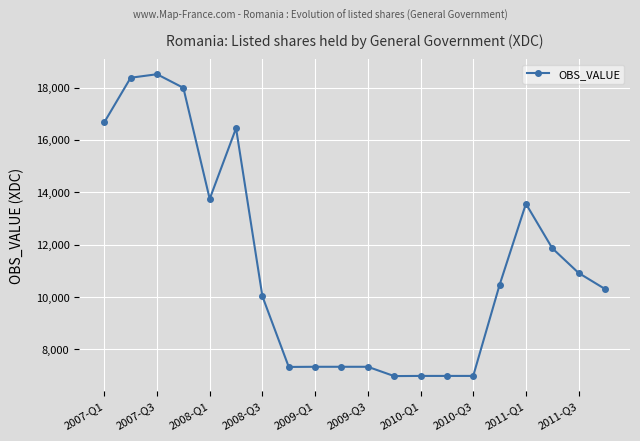

True or false: there are more than 2 points higher than both neighbors.

True